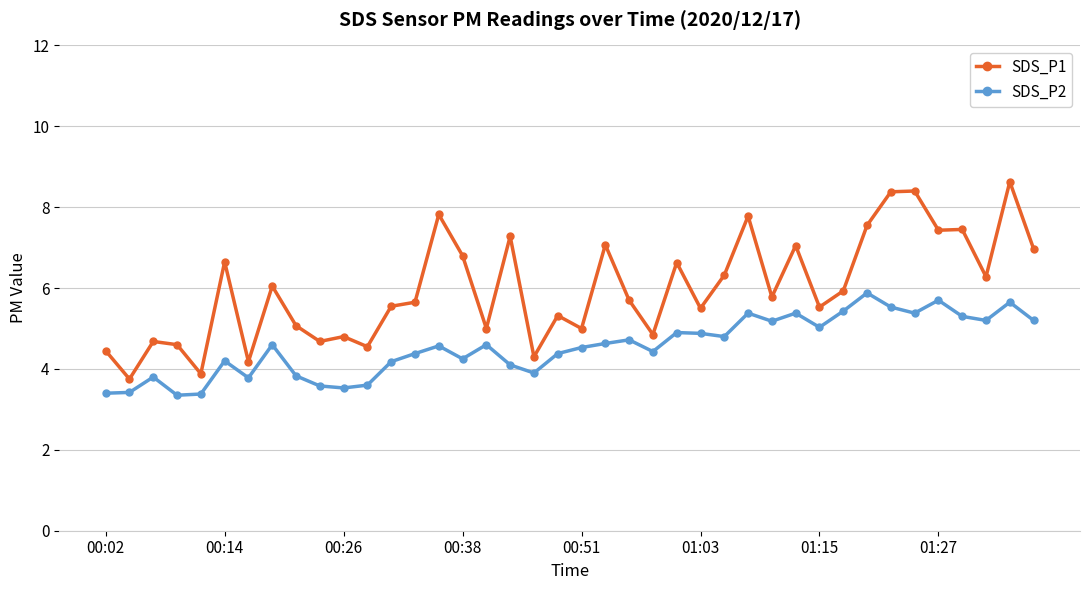

What is the sum of all SDS_P2 values?

182.0